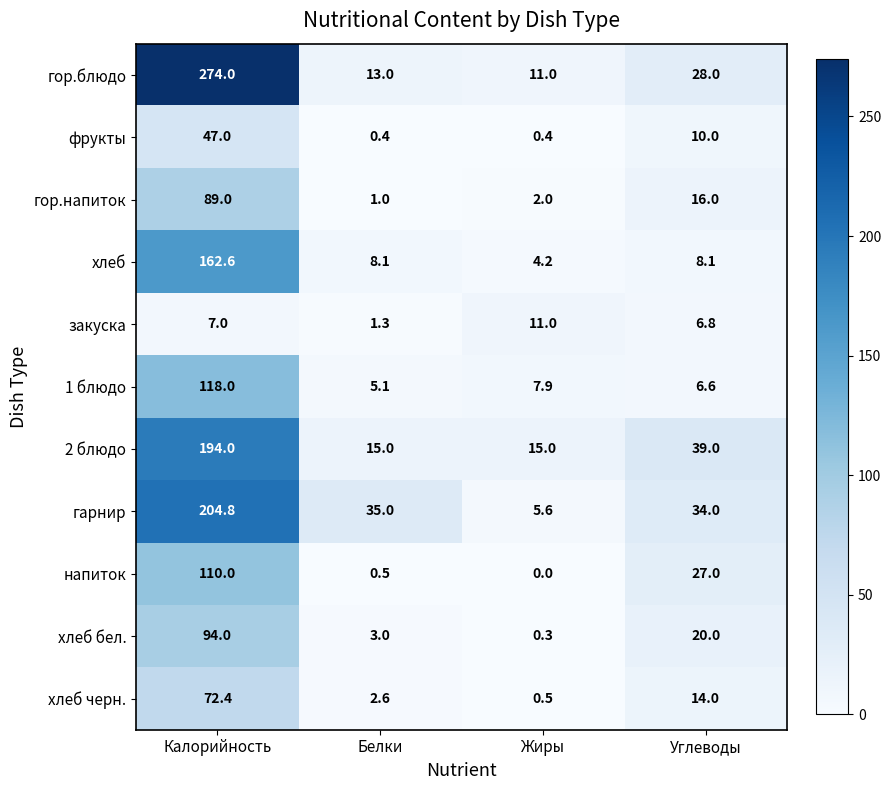

How many data points does each series have?

4